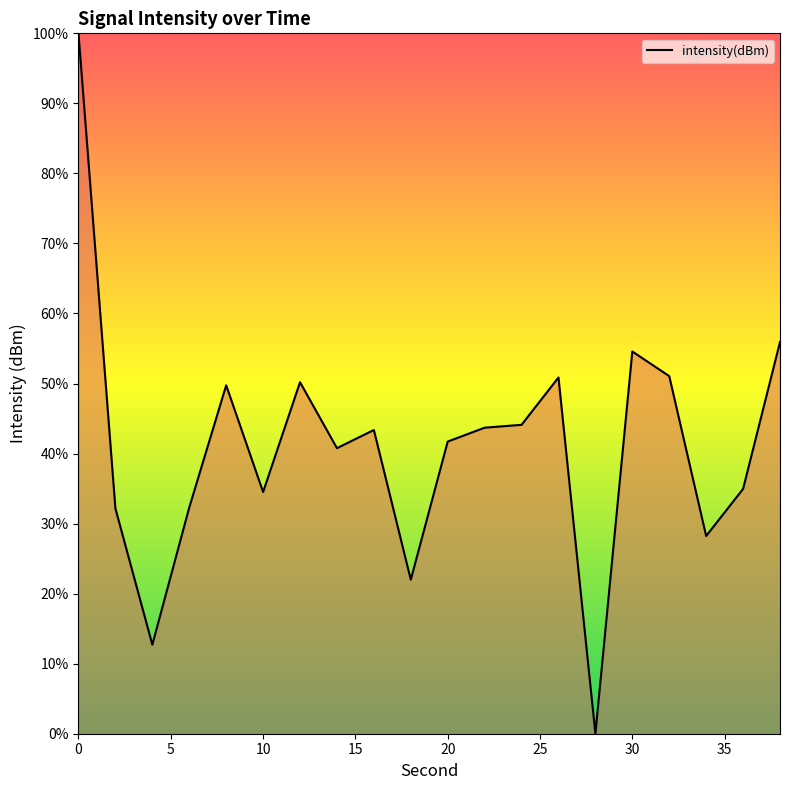

What is the greatest value displayed?

100.0